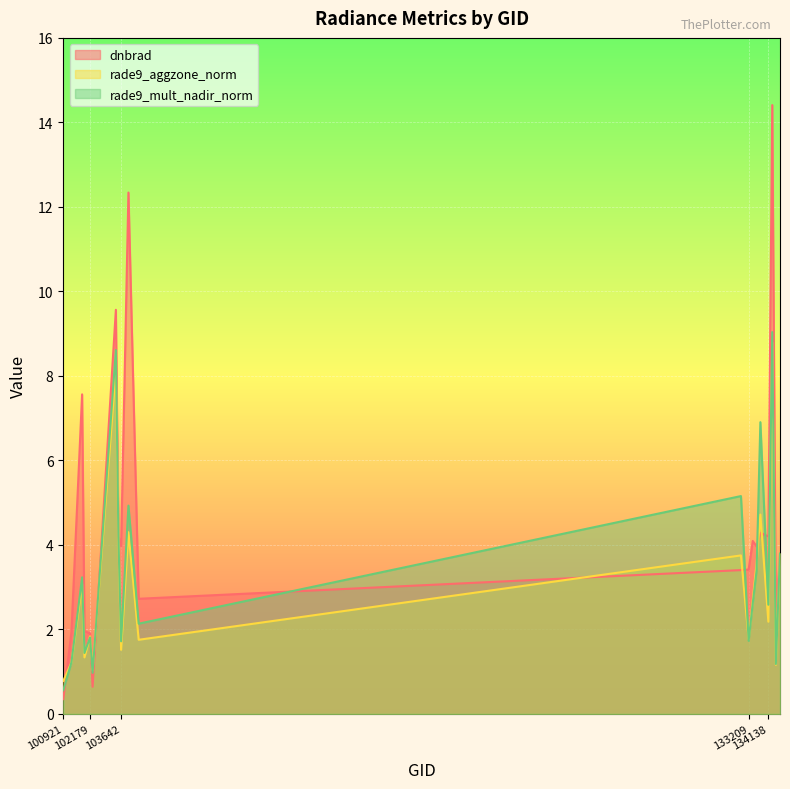

Between 102179 and 102300, which is larger?

102179